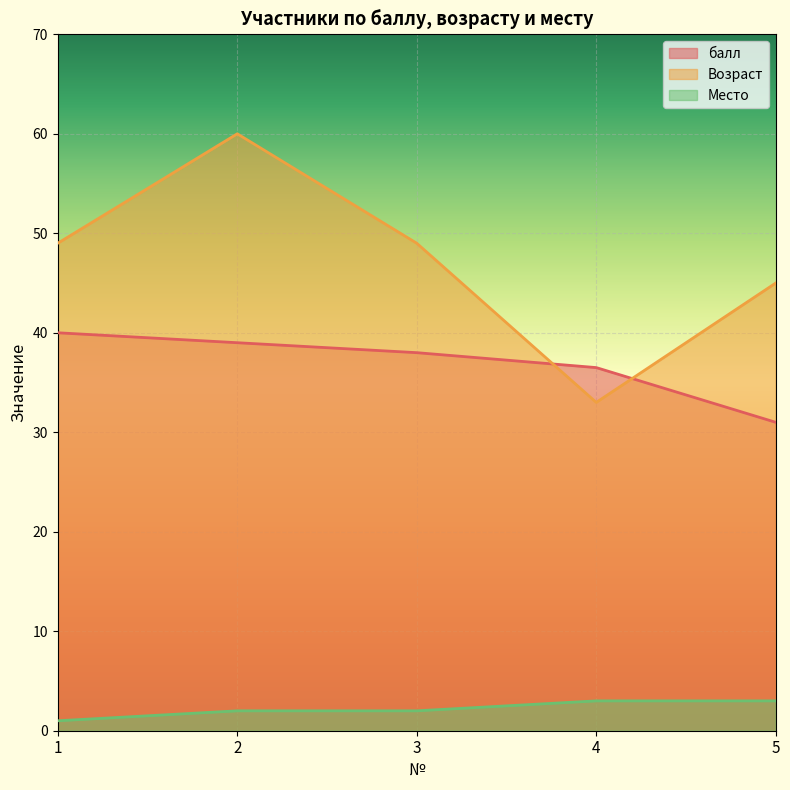

What is the difference between the highest and lowest values at 4?

33.5